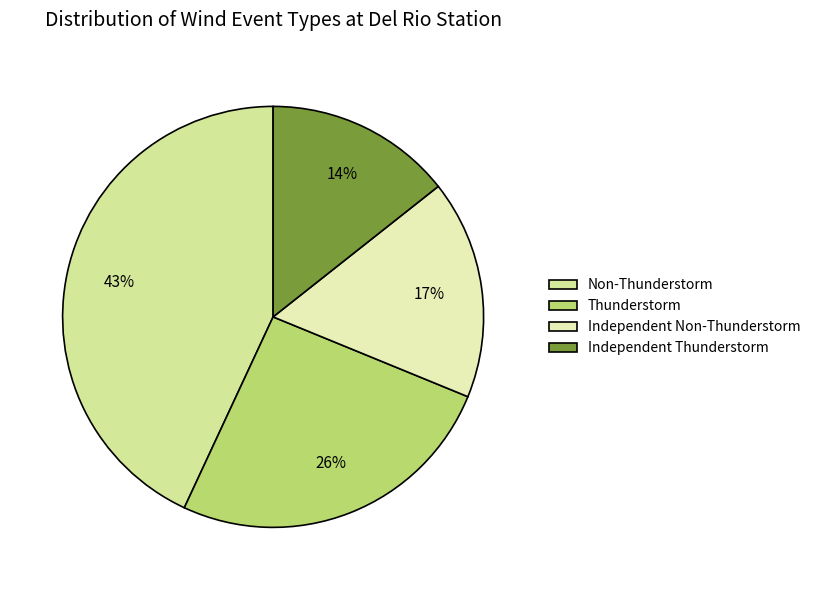

Count the number of slices in the pie.

4